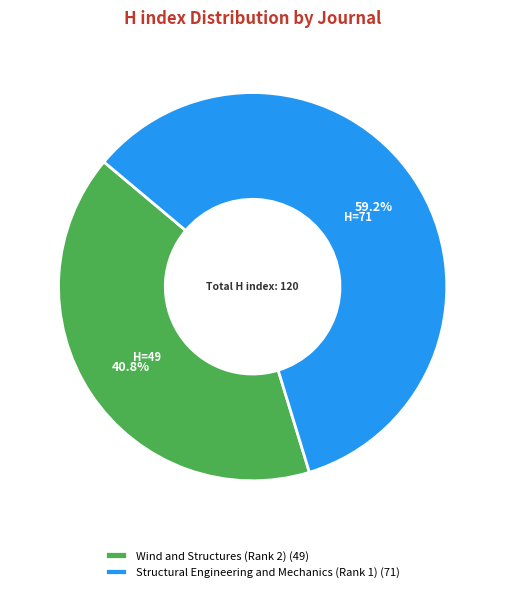

Between Structural Engineering and Mechanics (Rank 1) (71) and Wind and Structures (Rank 2) (49), which is larger?

Structural Engineering and Mechanics (Rank 1) (71)